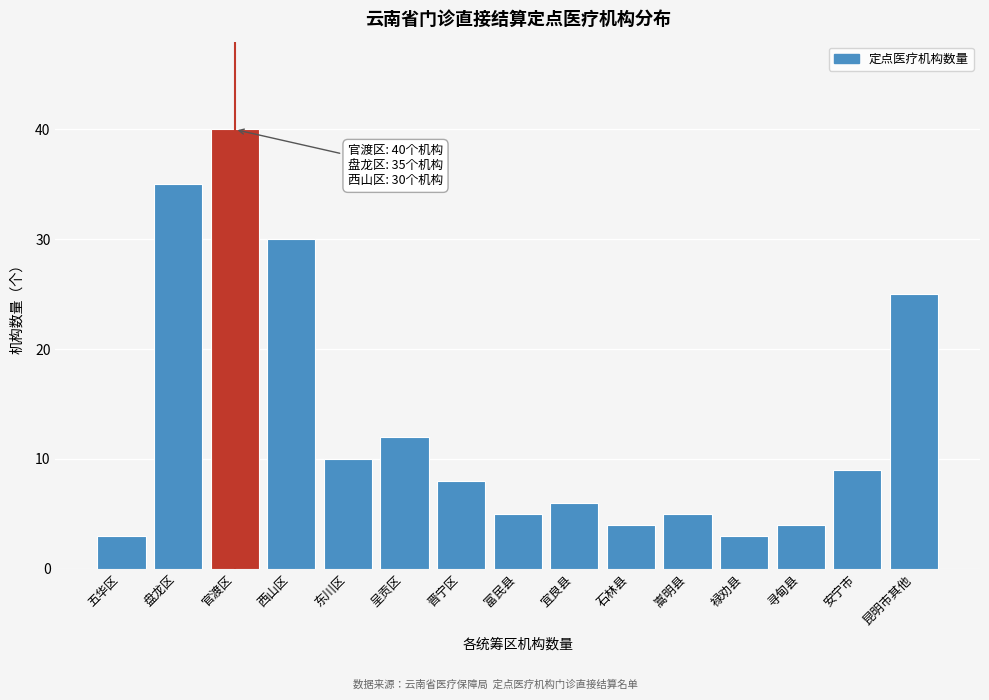

Reading left to right, extract all data points from this chart.

3	35	40	30	10	12	8	5	6	4	5	3	4	9	25